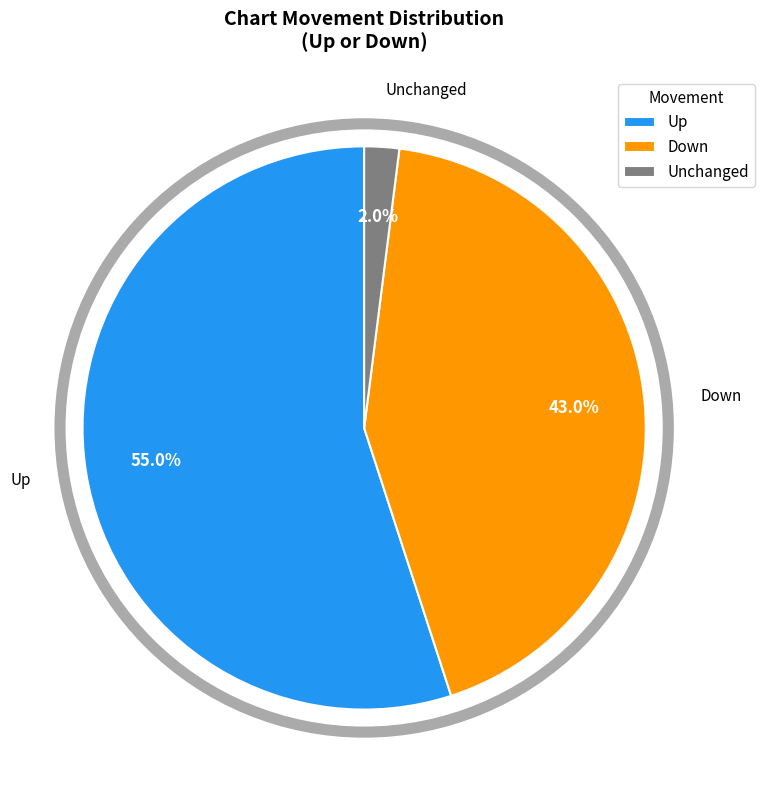

Is Up the majority of the pie?

Yes